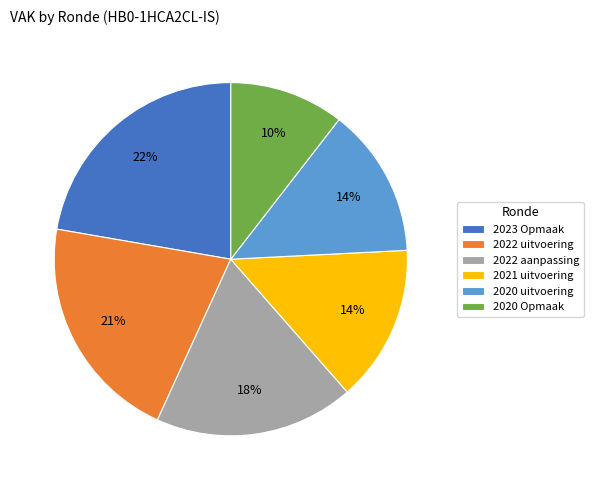

Approximately how many times larger is the value at 2020 uitvoering compared to 2021 uitvoering?

1.0